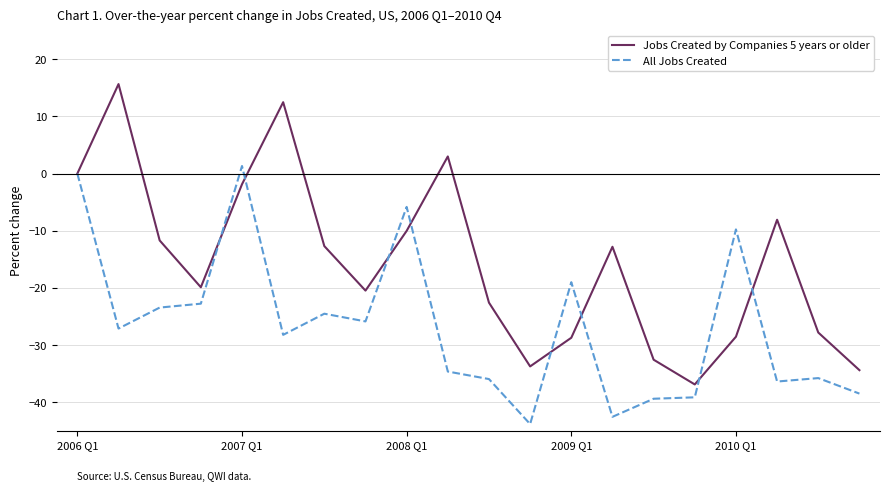

Rank the series by their average value, from highest to lowest.

Jobs Created by Companies 5 years or older, All Jobs Created